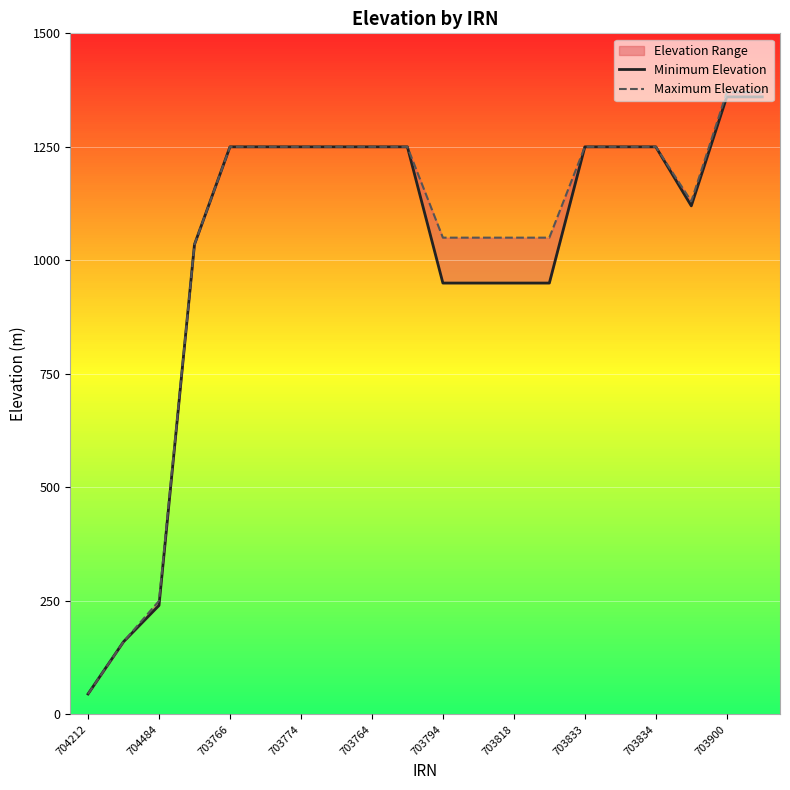

What is the sum of the Minimum Elevation values at 703774 and 16?

2285